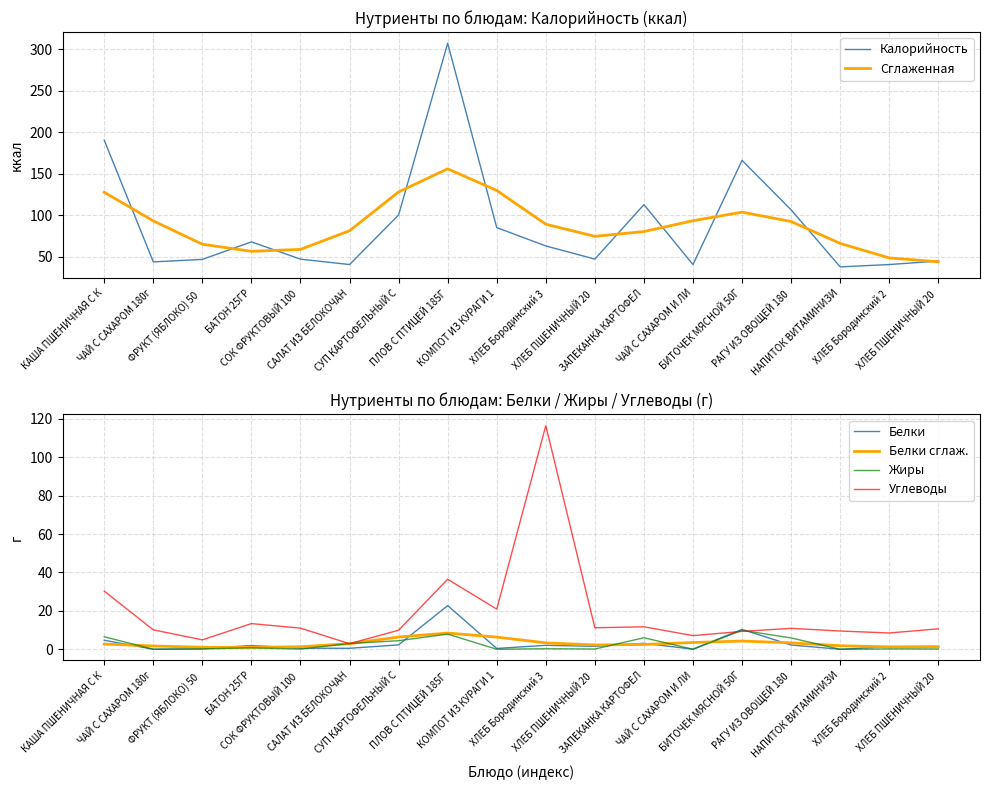

List the labels in order of Сглаженная value, smallest first.

ХЛЕБ ПШЕНИЧНЫЙ 20 , ХЛЕБ Бородинский 2, БАТОН 25ГР, СОК ФРУКТОВЫЙ 100 , ФРУКТ (ЯБЛОКО) 50 , НАПИТОК ВИТАМИНИЗИ, ХЛЕБ ПШЕНИЧНЫЙ 20 , ЗАПЕКАНКА КАРТОФЕЛ, САЛАТ ИЗ БЕЛОКОЧАН, ХЛЕБ Бородинский 3, РАГУ ИЗ ОВОЩЕЙ 180, ЧАЙ С САХАРОМ 180г, ЧАЙ С САХАРОМ И ЛИ, БИТОЧЕК МЯСНОЙ 50Г, КАША ПШЕНИЧНАЯ С К, СУП КАРТОФЕЛЬНЫЙ С, КОМПОТ ИЗ КУРАГИ 1, ПЛОВ С ПТИЦЕЙ 185Г